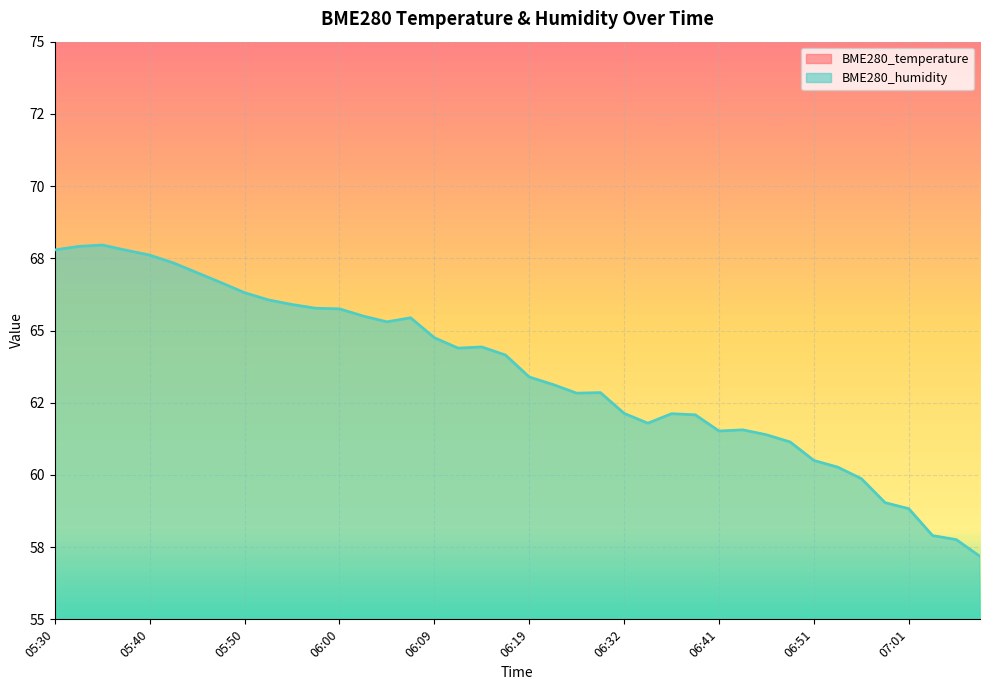

Reading left to right, list all the values displayed in this chart.

BME280_temperature: 05:30=23.7	05:33=23.8	05:35=23.9	05:37=24.0	05:40=24.1	05:42=24.3	05:45=24.4	05:47=24.5	05:50=24.6	05:52=24.7	05:55=24.8	05:57=24.9	06:00=25.0	06:02=25.1	06:04=25.2	06:07=25.4	06:09=25.5	06:12=25.6	06:14=25.7	06:17=25.8	06:19=25.9	06:22=26.0	06:24=26.1	06:27=26.1	06:32=26.3	06:34=26.4	06:36=26.4	06:39=26.6	06:41=26.7	06:44=26.9	06:46=27.1	06:49=27.3	06:51=27.5	06:54=27.7	06:56=27.9	06:58=28.1	07:01=28.2	07:03=28.3	07:06=28.4	07:08=28.6
BME280_humidity: 05:30=67.8	05:33=67.9	05:35=68.0	05:37=67.8	05:40=67.6	05:42=67.3	05:45=67.0	05:47=66.7	05:50=66.3	05:52=66.1	05:55=65.9	05:57=65.8	06:00=65.8	06:02=65.5	06:04=65.3	06:07=65.4	06:09=64.8	06:12=64.4	06:14=64.4	06:17=64.2	06:19=63.4	06:22=63.1	06:24=62.8	06:27=62.9	06:32=62.1	06:34=61.8	06:36=62.1	06:39=62.1	06:41=61.5	06:44=61.6	06:46=61.4	06:49=61.1	06:51=60.5	06:54=60.3	06:56=59.9	06:58=59.0	07:01=58.8	07:03=57.9	07:06=57.8	07:08=57.2